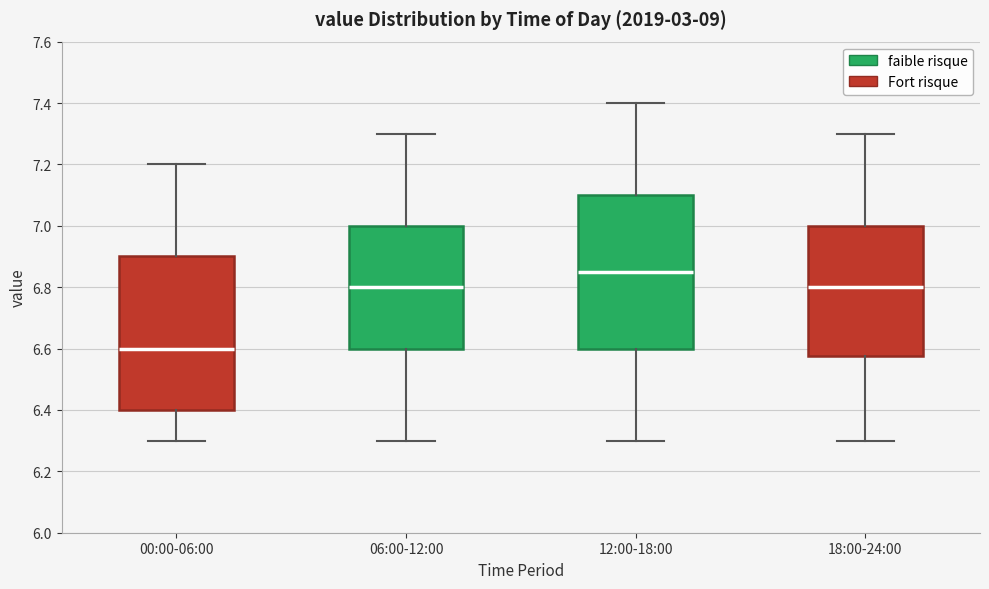

Reading left to right, read every box against the y-axis: the position of its median line, the range the box covers, and the ends of its whiskers. The values are not printed on the chart, so give them approximately, as read against the axis.

00:00-06:00: median 6.60, box 6.40 to 6.90, whiskers 6.30 to 7.20
06:00-12:00: median 6.80, box 6.60 to 7.00, whiskers 6.30 to 7.30
12:00-18:00: median 6.86, box 6.60 to 7.10, whiskers 6.30 to 7.40
18:00-24:00: median 6.80, box 6.58 to 7.00, whiskers 6.30 to 7.30